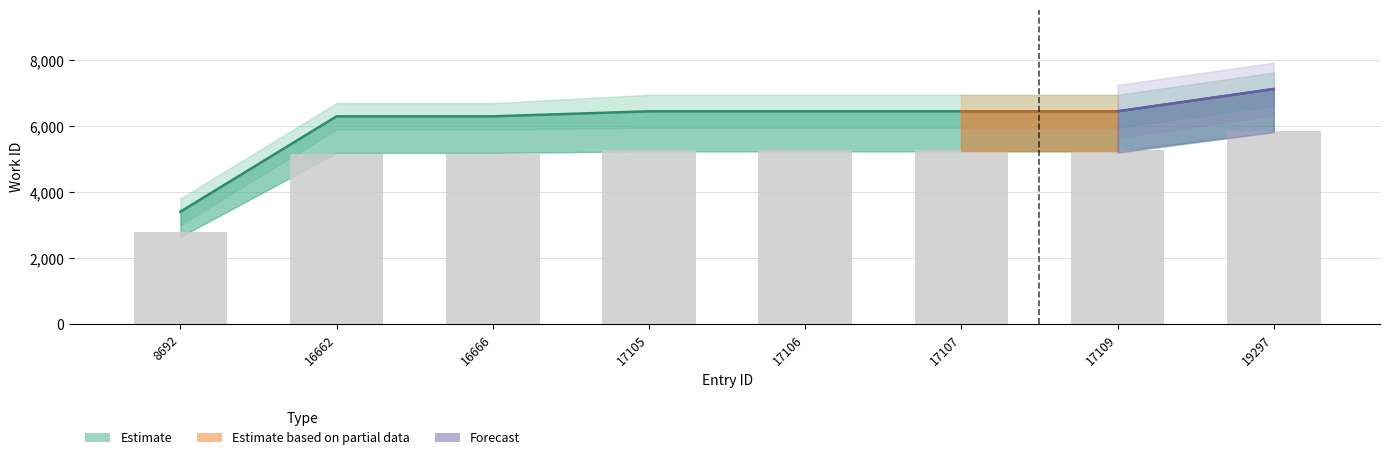

Approximately how many times larger is the value at 17106 compared to 17107?

1.0